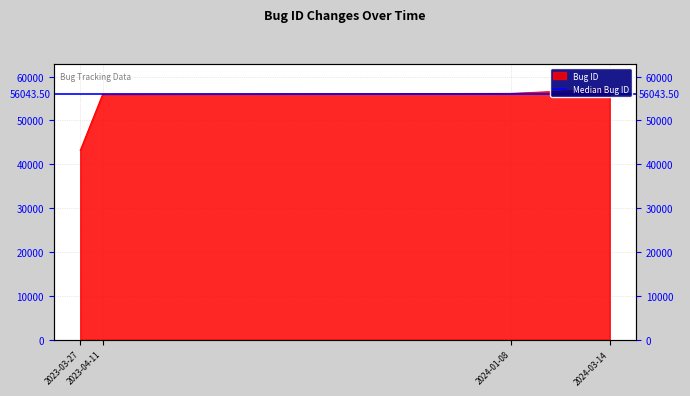

What is the value of the 1st point from the left?

43167